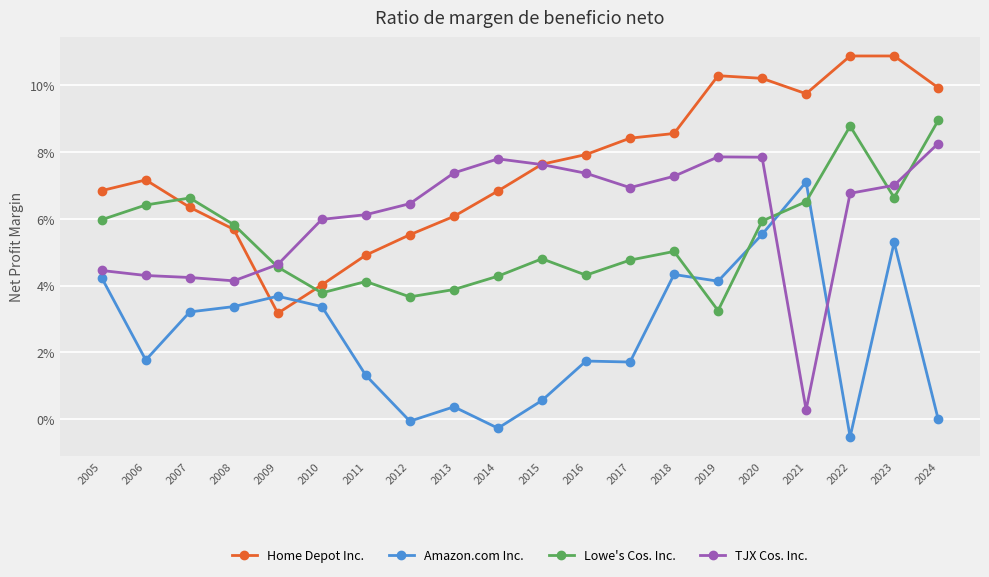

At which category is the sum across all series the highest?

2023